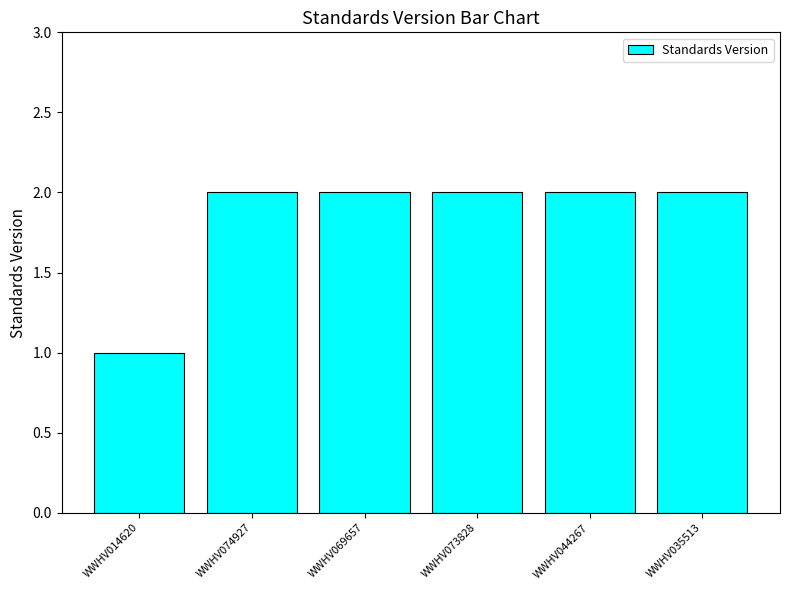

What is the difference between the maximum and minimum values?

1